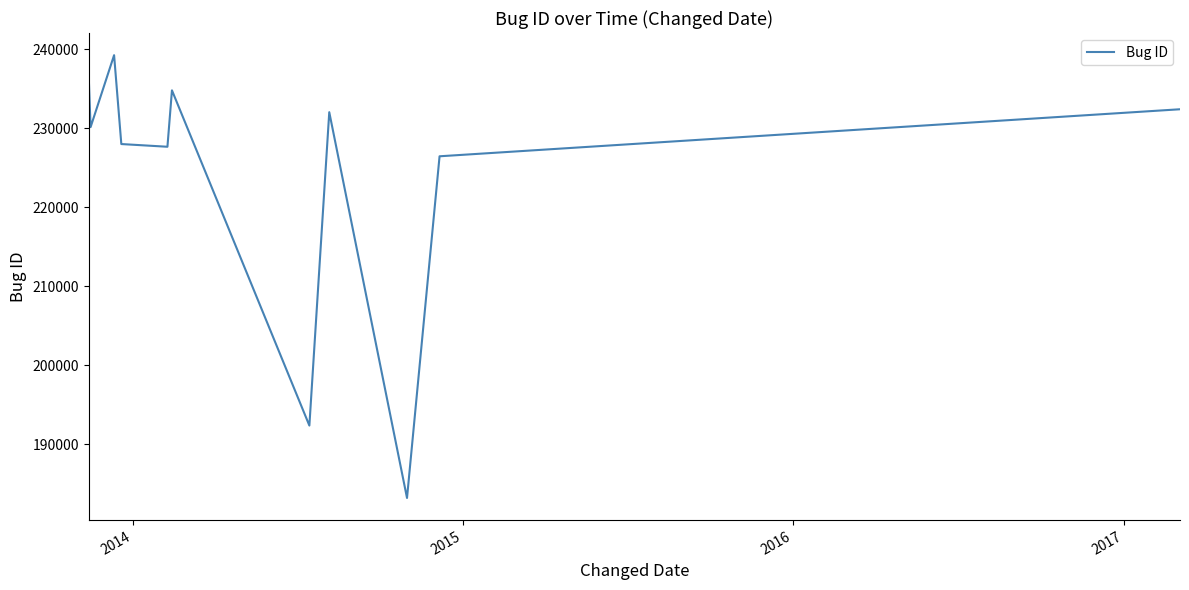

What is the difference between the maximum and minimum values?

56044